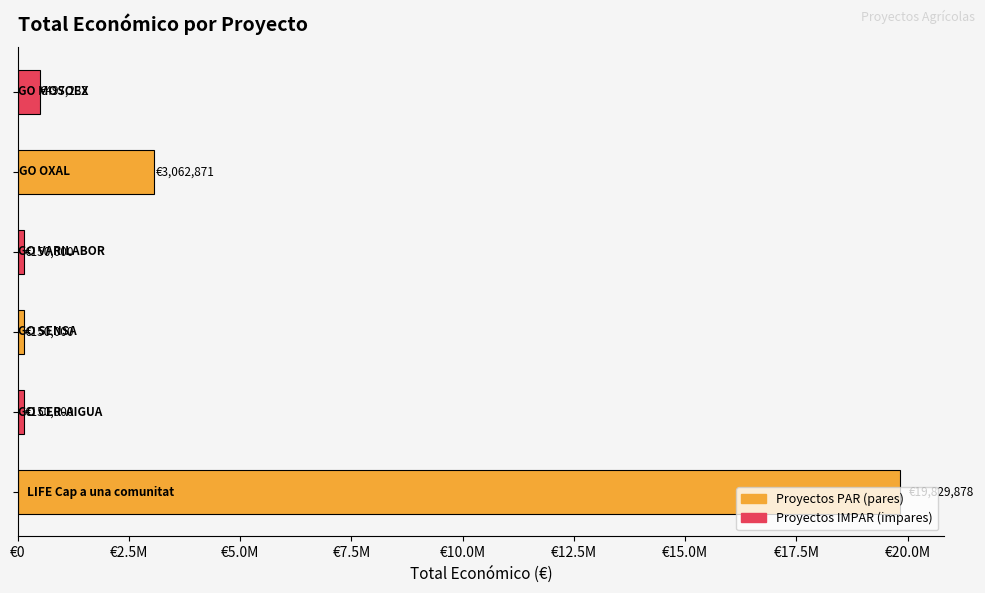

What is the greatest value displayed?

19829878